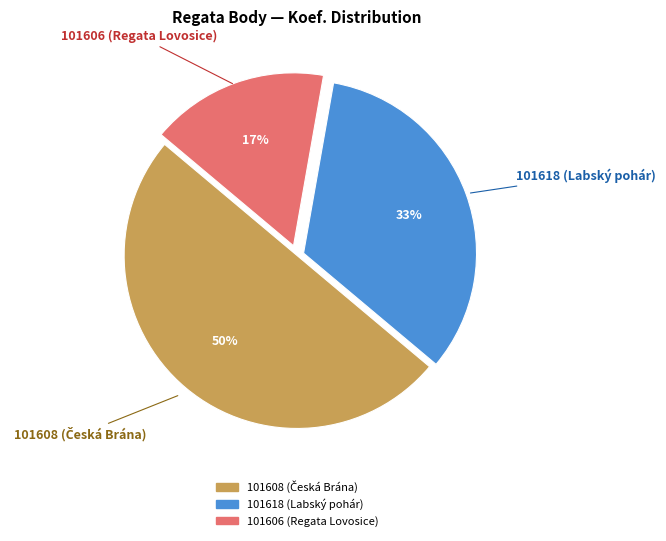

The 101608 slice represents 50% of the pie. True or false?

True